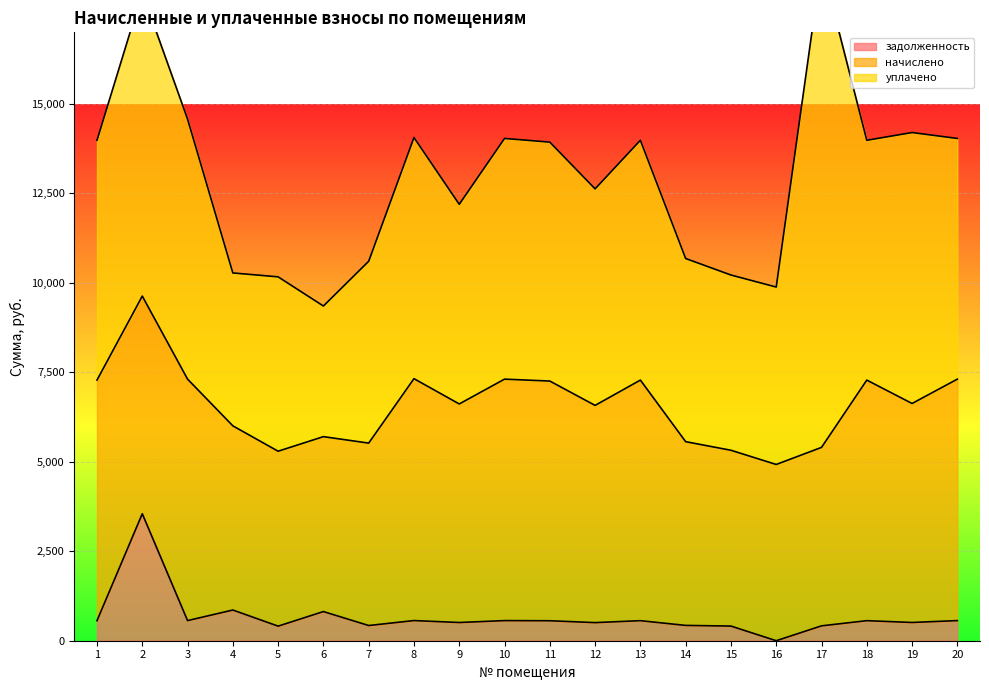

At which label does начислено first exceed 6106?

1